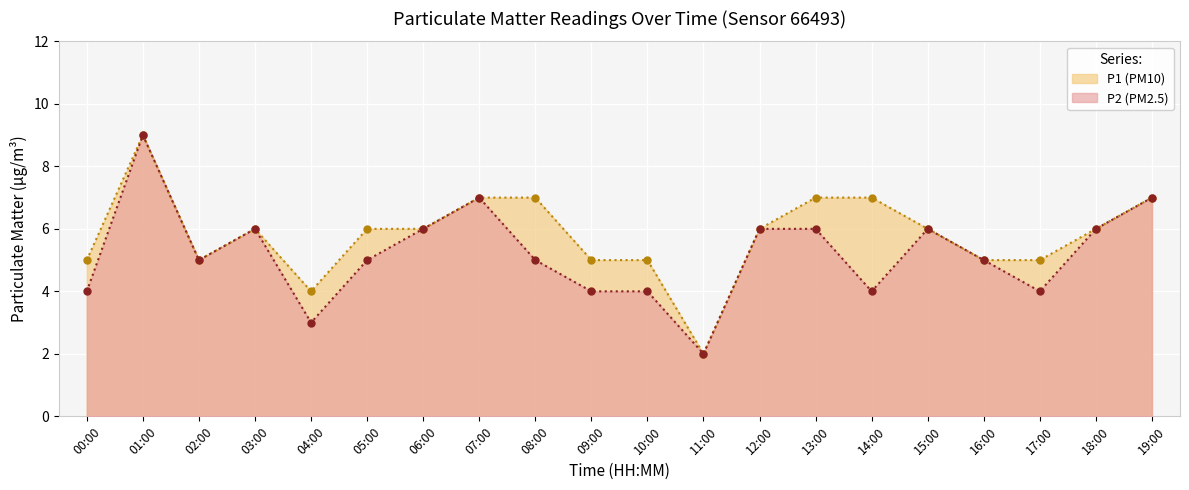

True or false: P2 and P1 cross at least once.

False